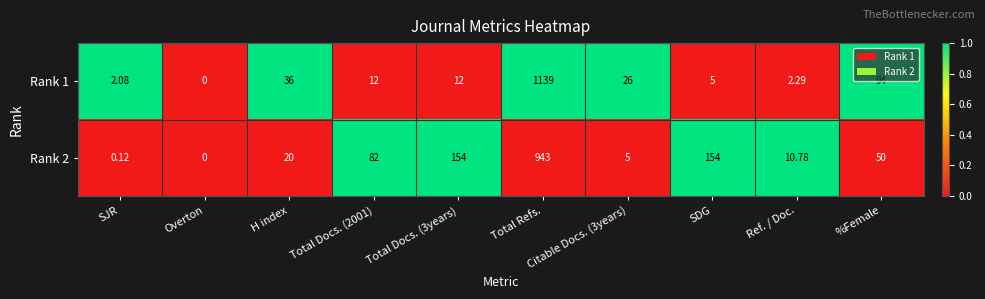

List the series in order of their peak value, lowest first.

Rank 2, Rank 1